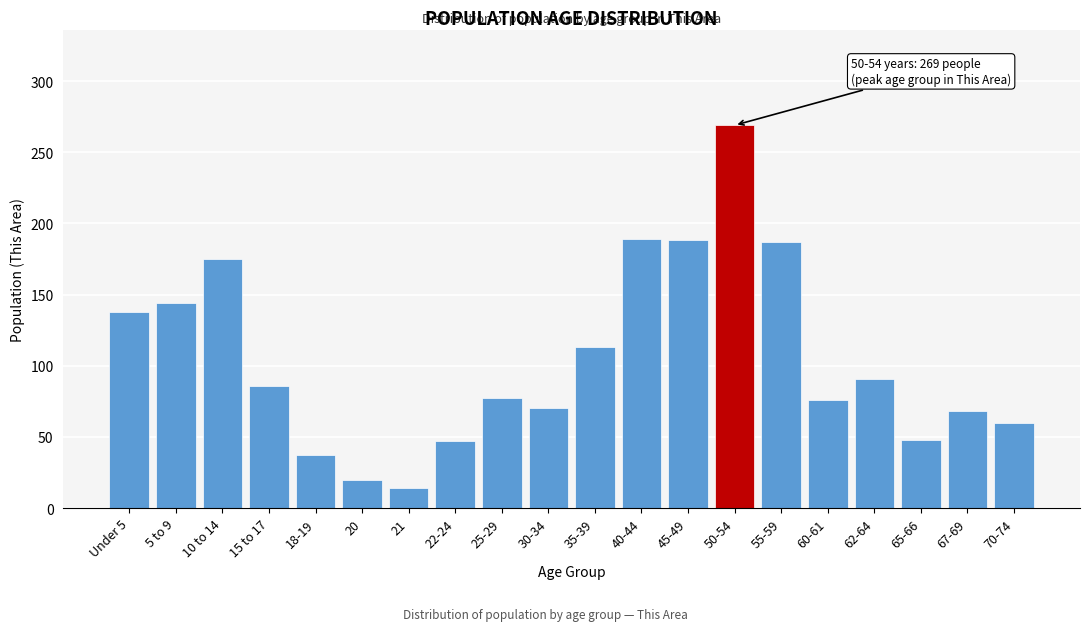

Approximately how many times larger is the value at 65-66 compared to 20?

2.4